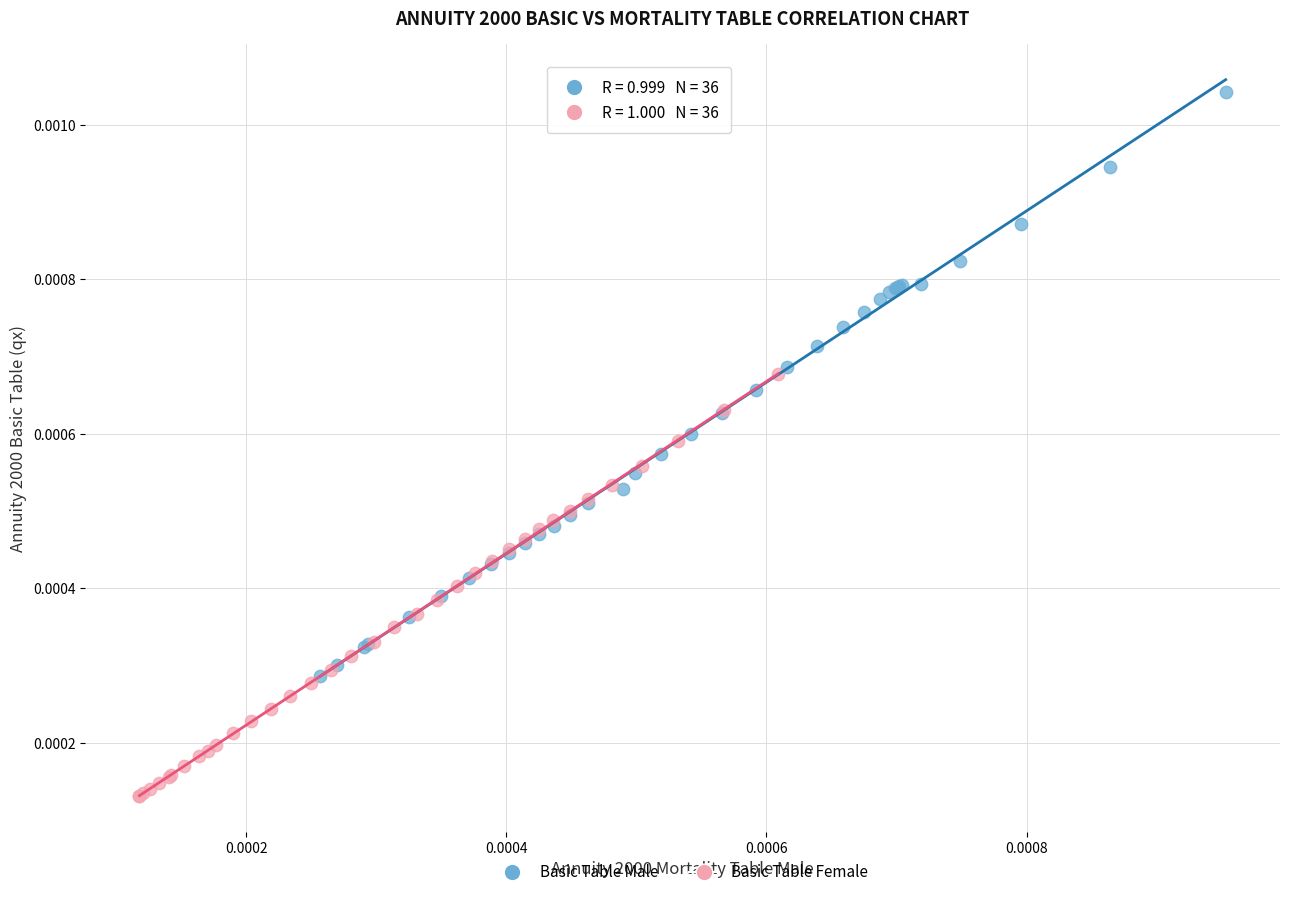

Which series has the widest spread of Y values?

Basic Table Male